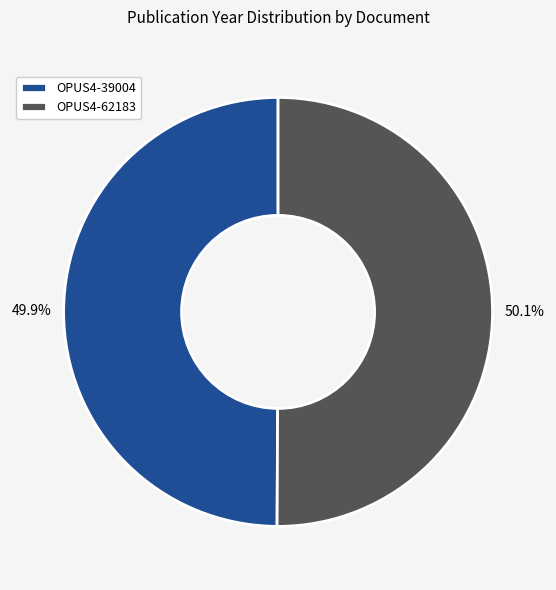

To the nearest percent, what is the average slice percentage?

50%